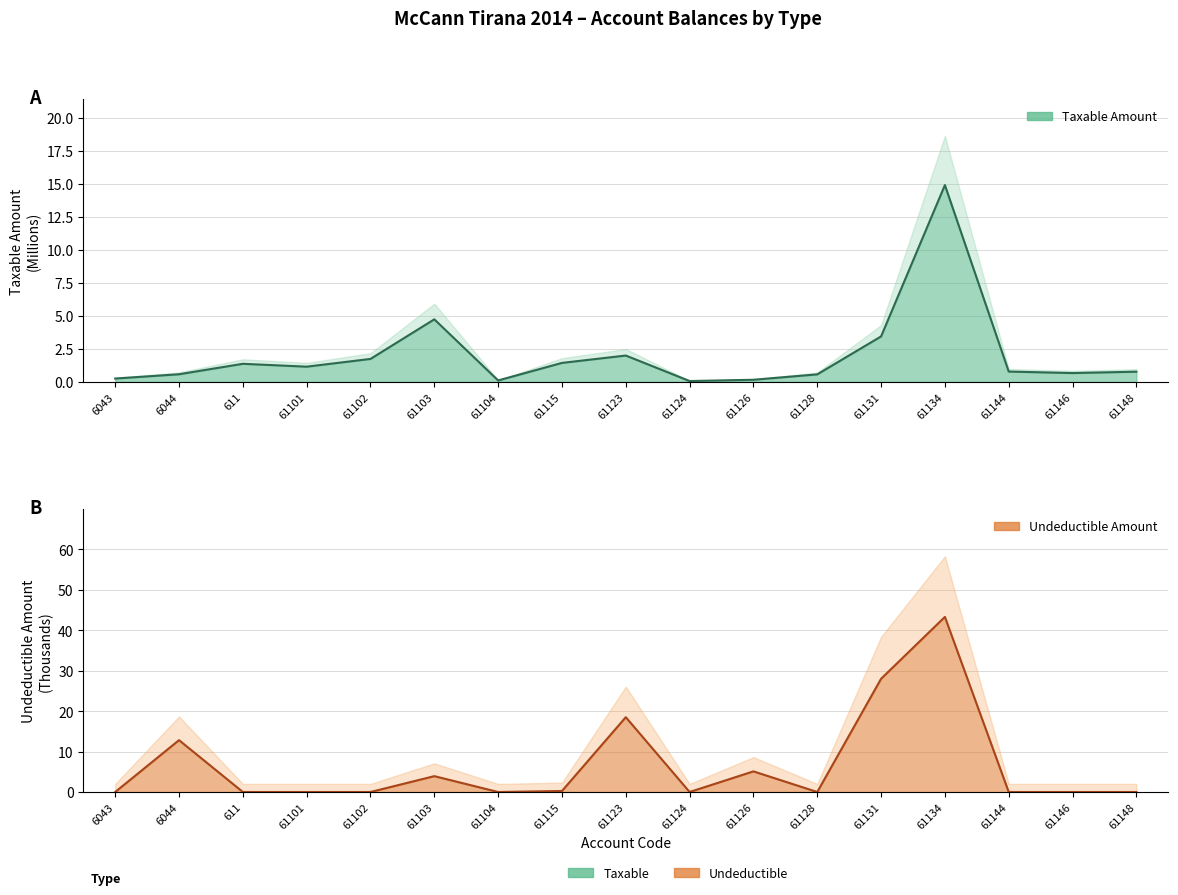

Where is the first local minimum for Taxable?

61101